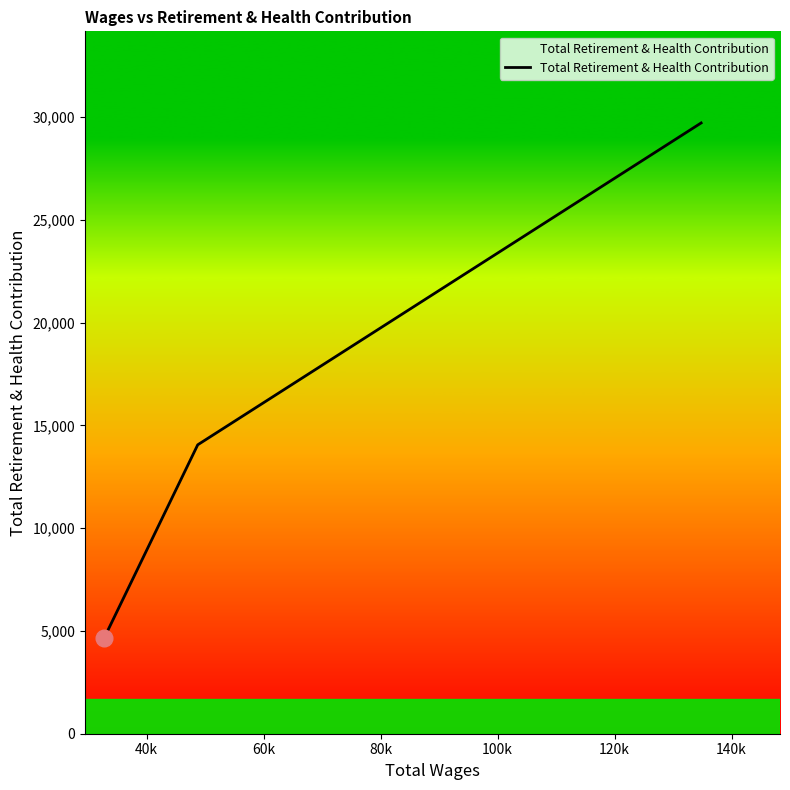

What is the sum of all values?

48427